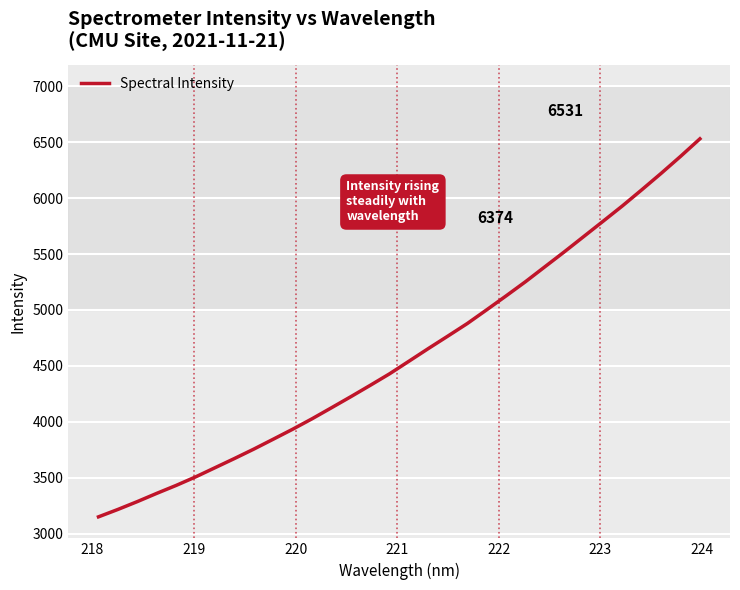

What is the difference between the maximum and minimum values?

3381.7